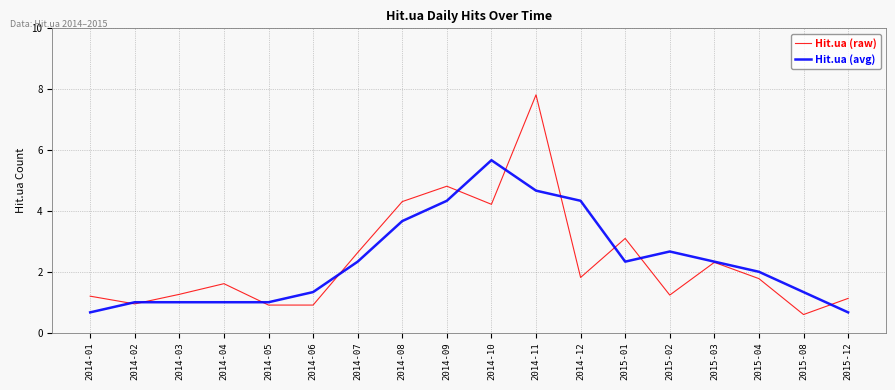

Between 2014-06 and 2014-11, which series saw the biggest shift?

Hit.ua (raw)